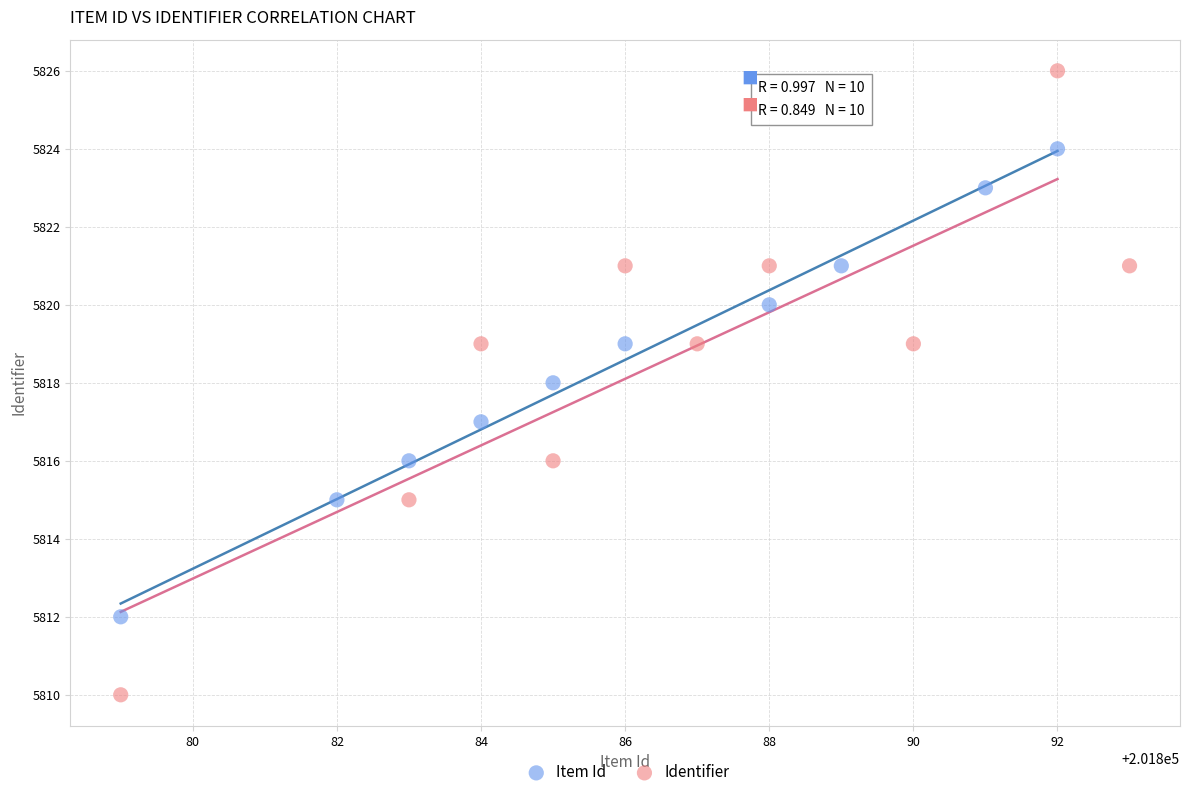

Which series reaches the maximum Y coordinate?

Identifier